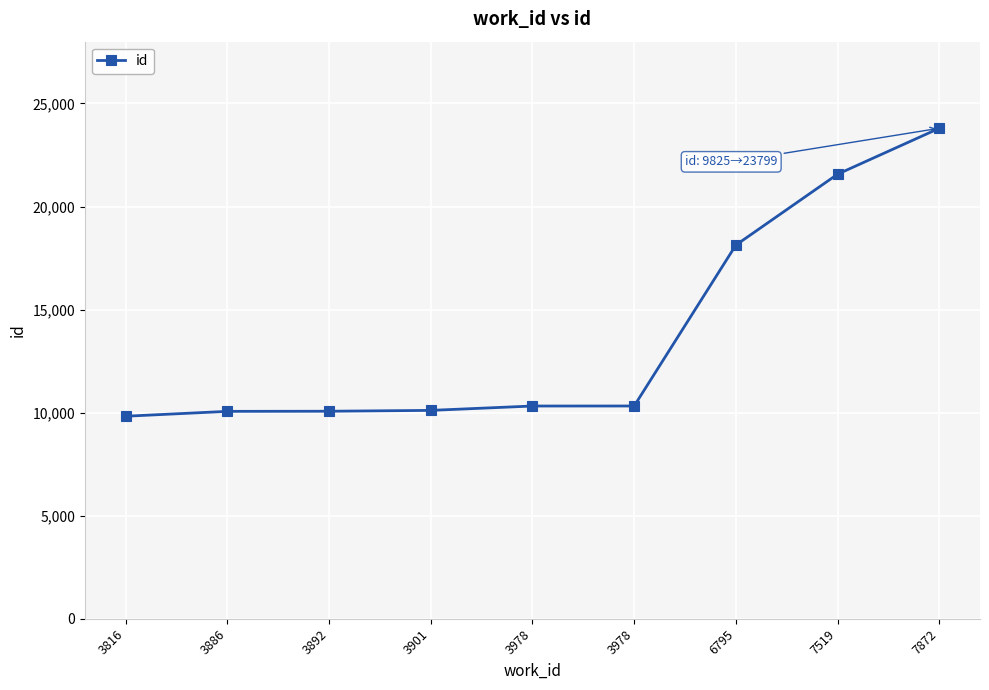

What is the sum of all values?

124206